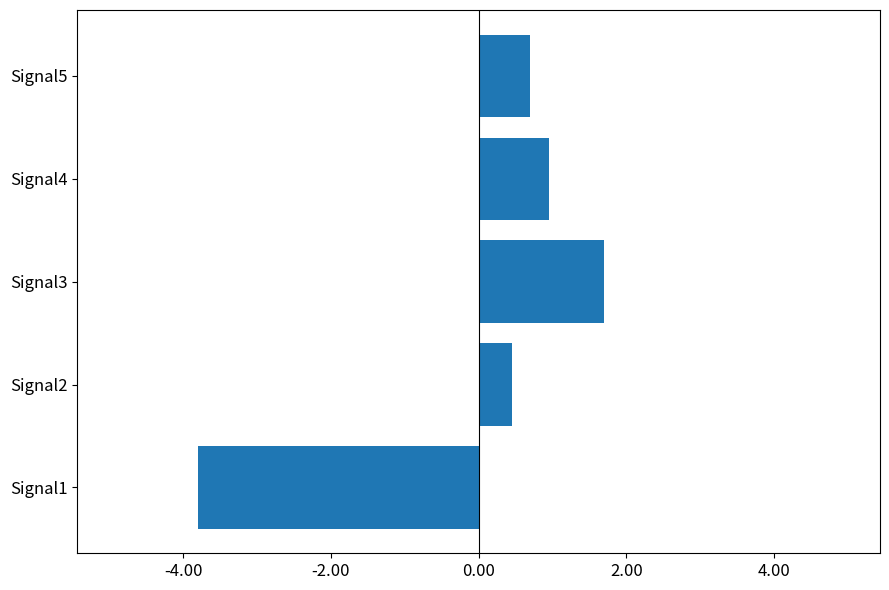

Read the value at Signal4.

1.0